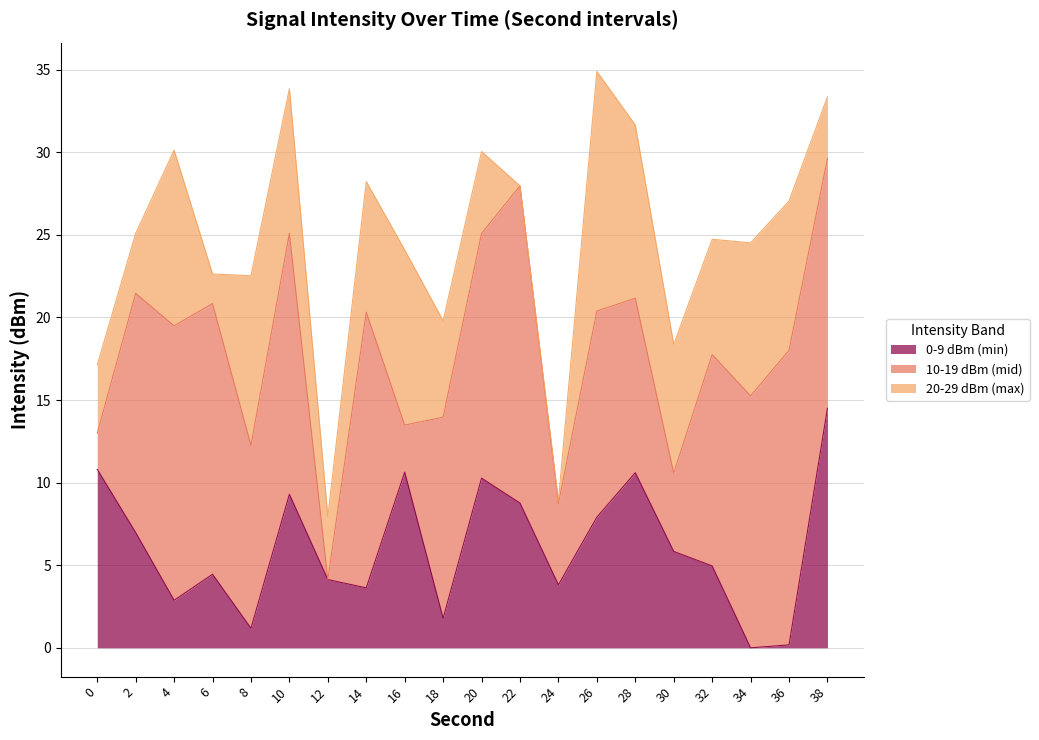

Is the value of 0-9 dBm (min) at 30 greater than the value of 20-29 dBm (max) at 0?

Yes